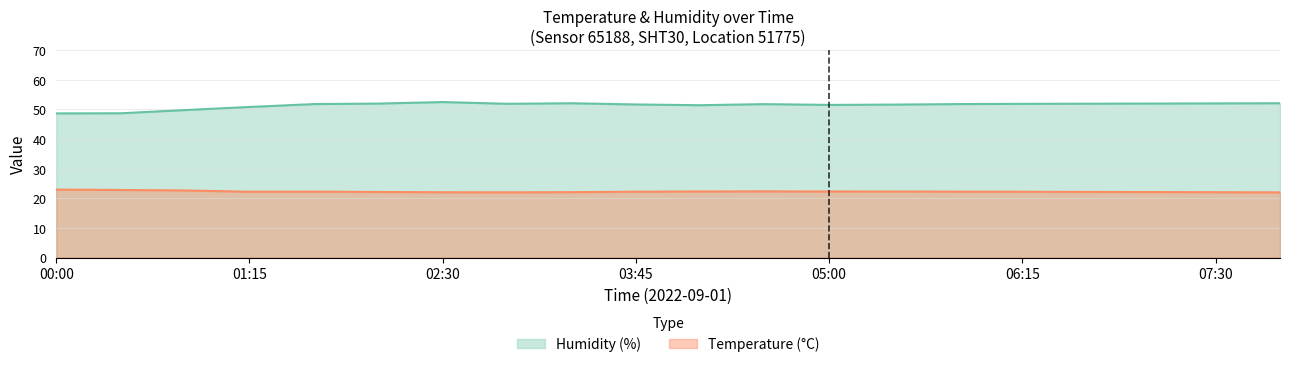

Where is the first local minimum for Temperature?

01:15